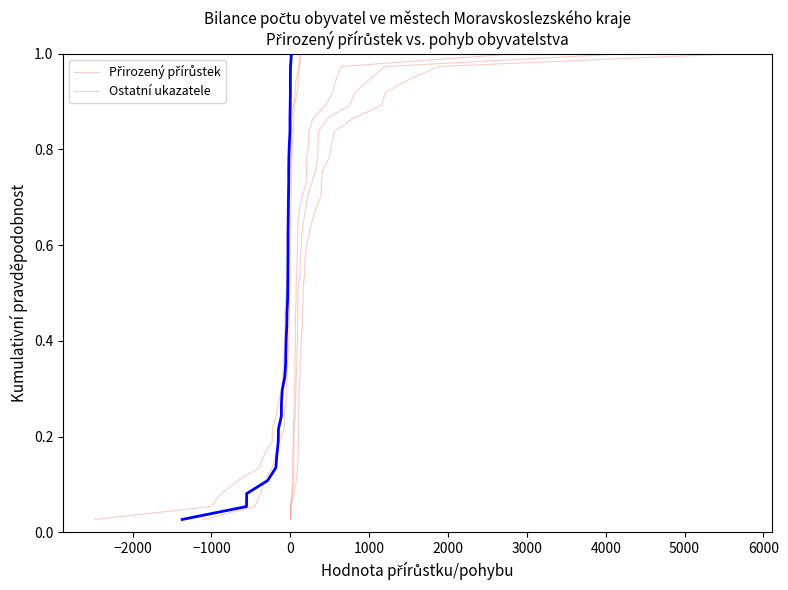

Is the value of Přírůstek stěhováním at 2000 greater than the value of Živě narození at 26?

No